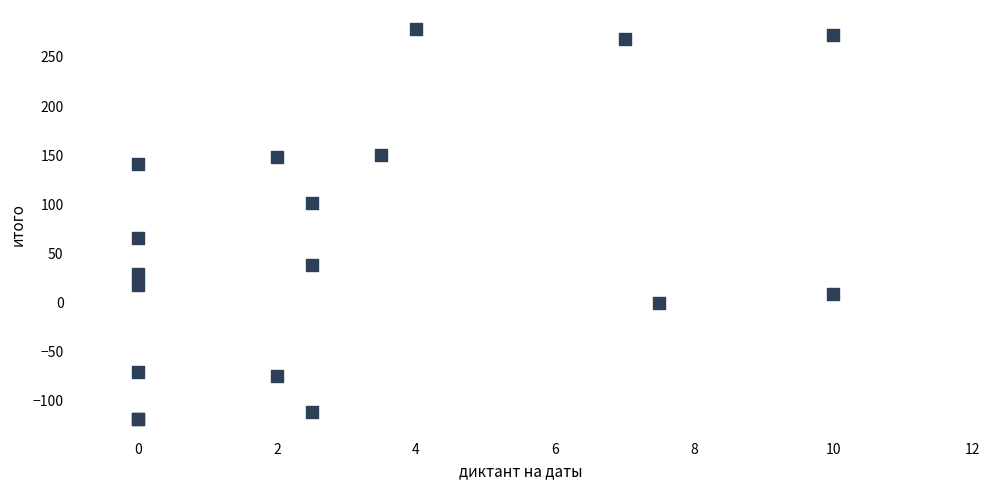

What Y value in the scatter plot is closest to 79?

66.0